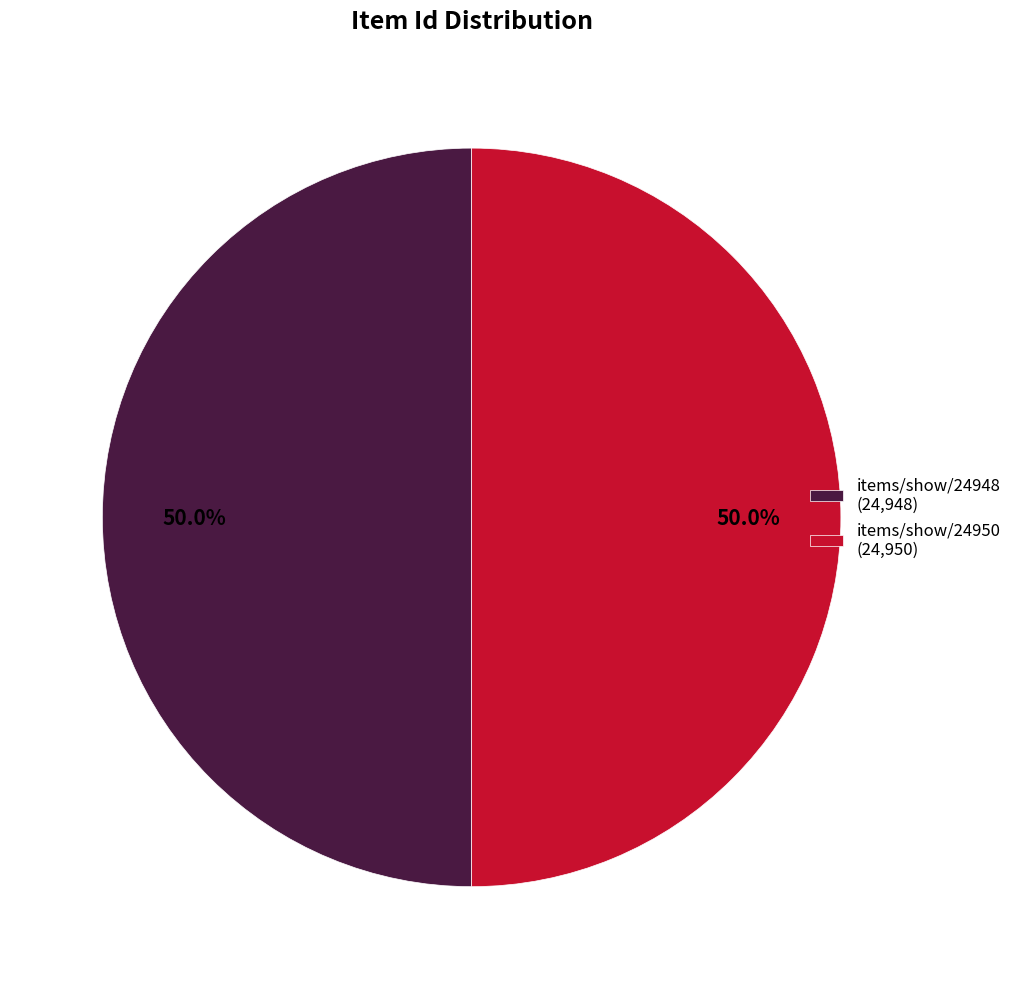

How much of the chart is everything except items/show/24950 (24,950)?

50.0%